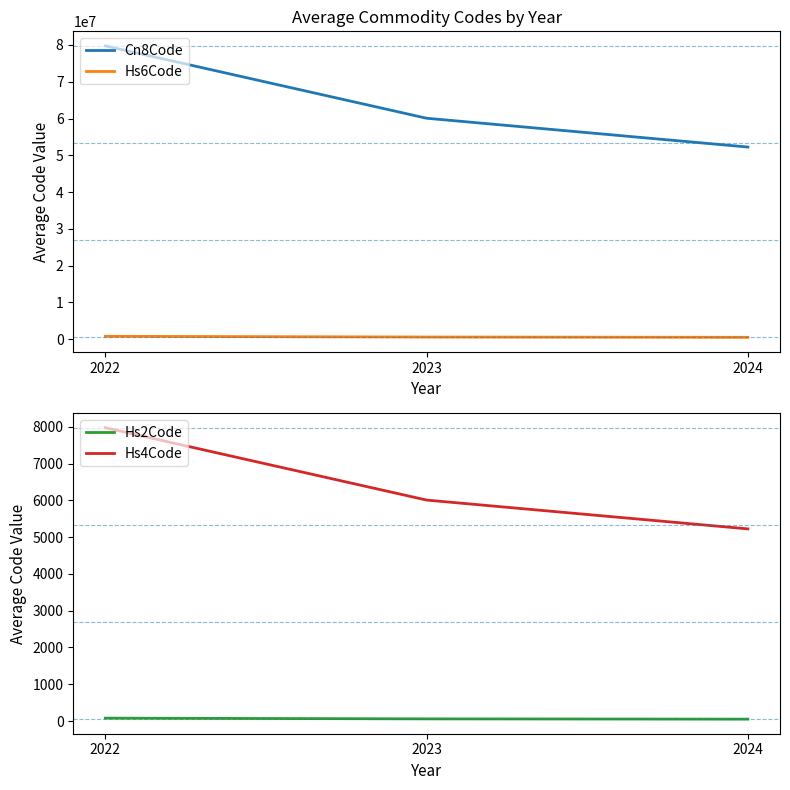

At which category is the sum across all series the highest?

2022